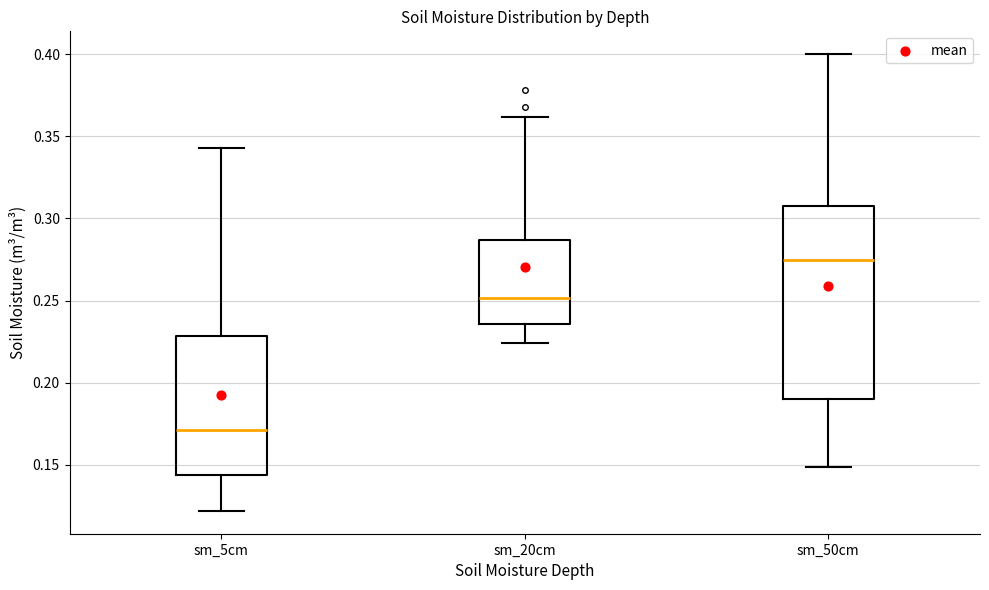

Which box has the highest median line?

sm_50cm